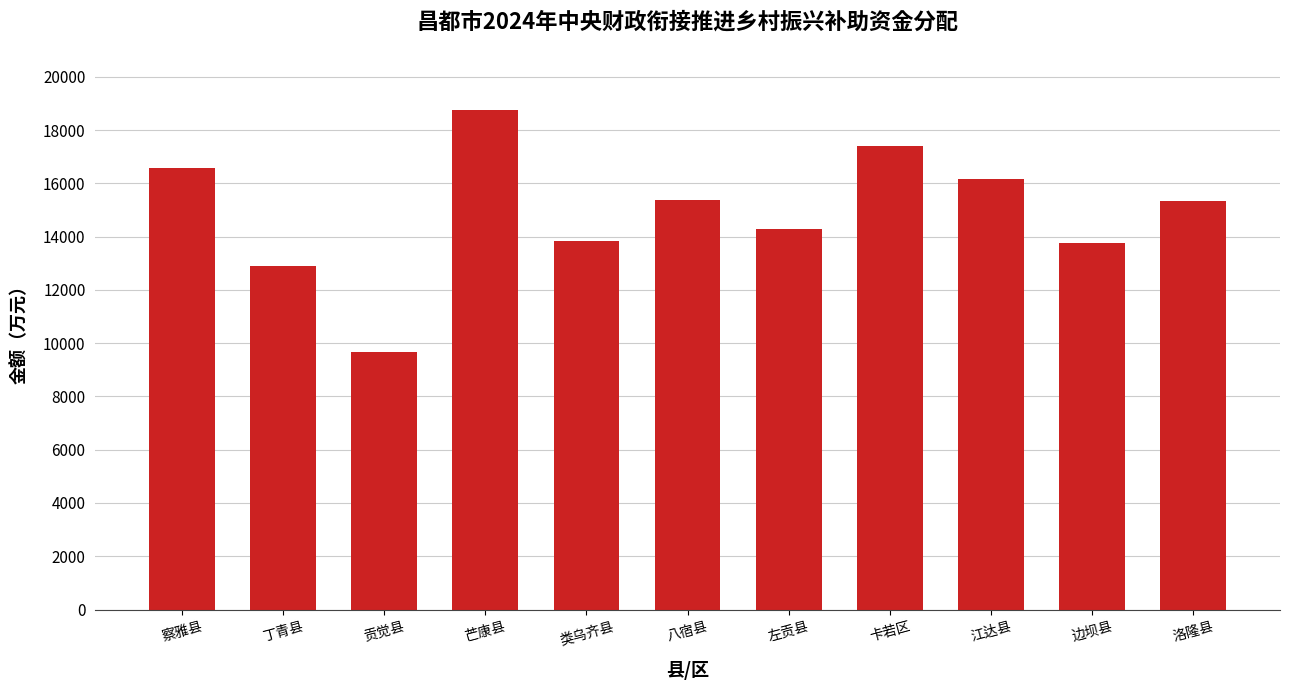

Is it true that the value at 丁青县 is 18789?

False